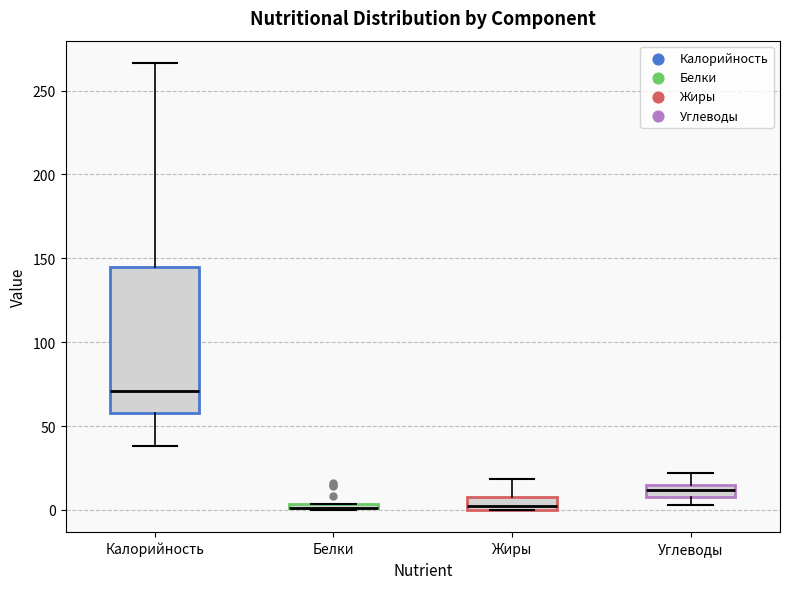

Which box is the tallest, from its lower edge to its upper edge?

Калорийность